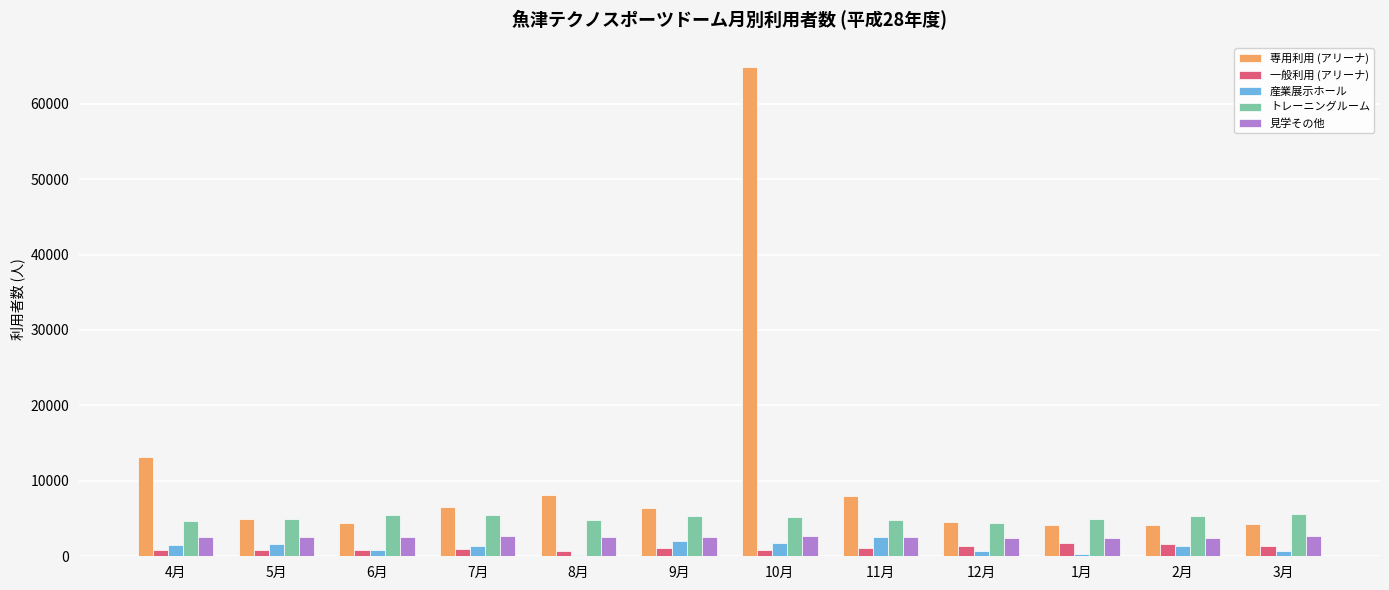

At which category is the sum across all series the highest?

10月